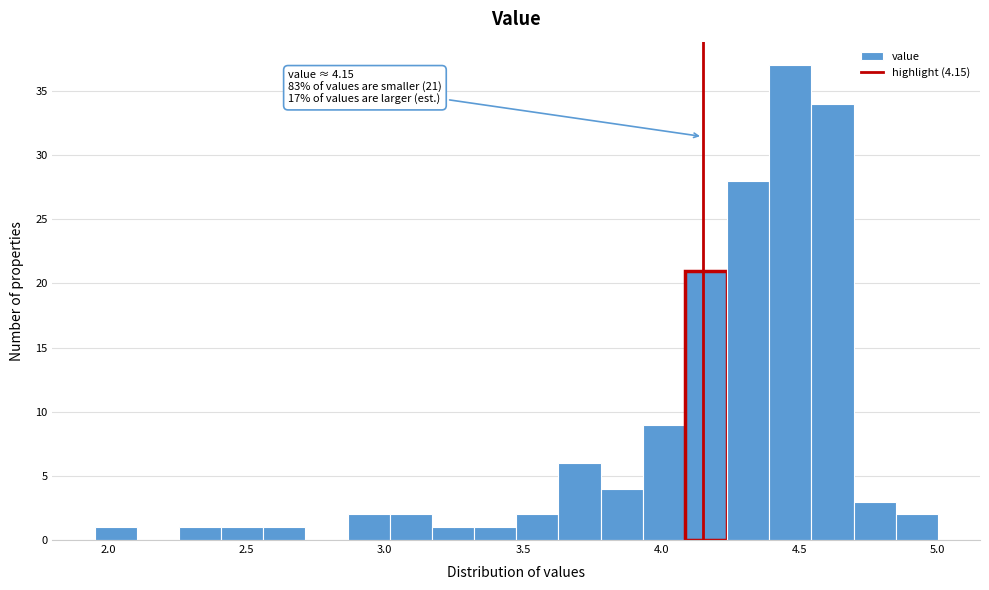

Around what value on the x-axis is the tallest bar? Give the approximate position of its centre, as read against the axis.

4.45